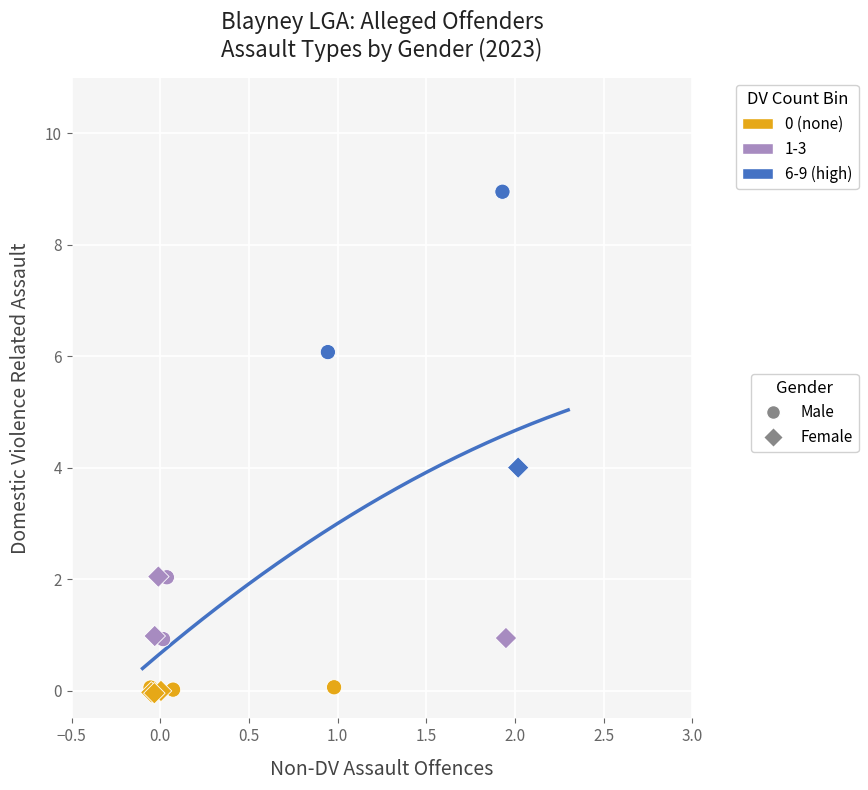

Which series has the widest spread of Y values?

Male